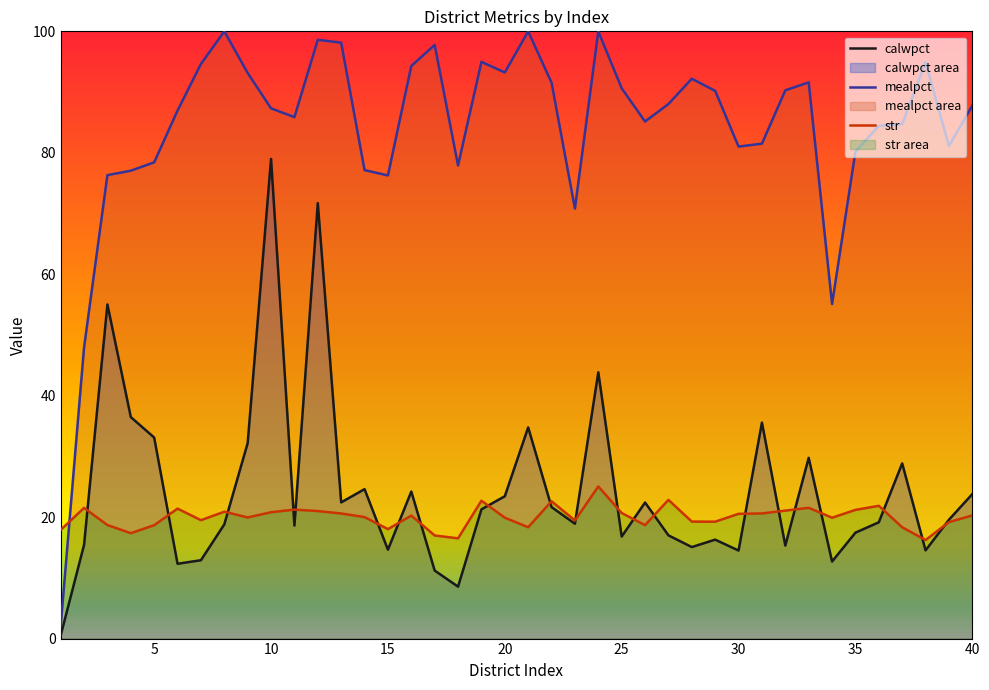

Which series has the widest spread of values?

mealpct